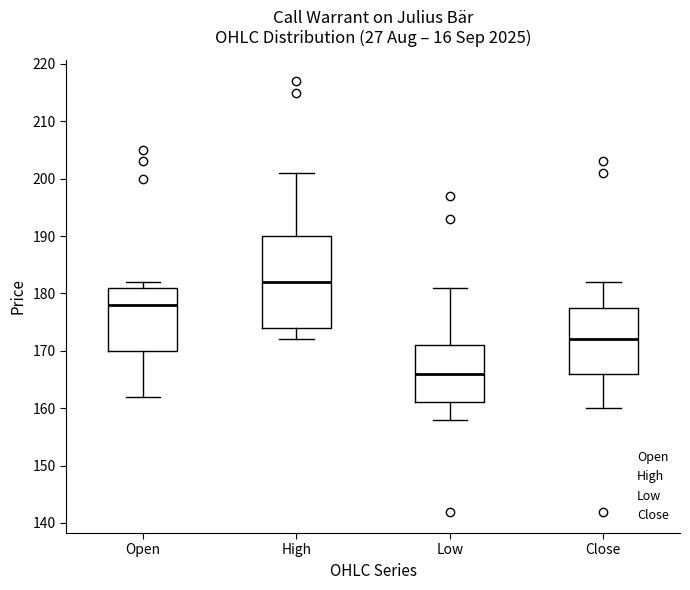

Where is the upper edge of the box for Low on the y-axis? The values are not printed on the chart, so give them approximately, as read against the axis.

171